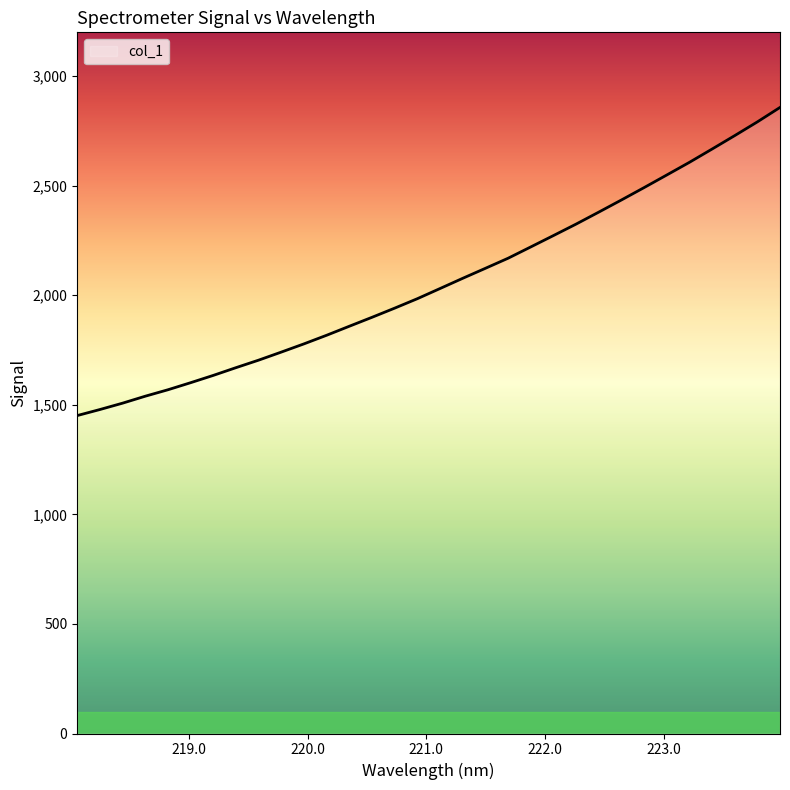

What is the difference between the maximum and minimum values?

1406.3